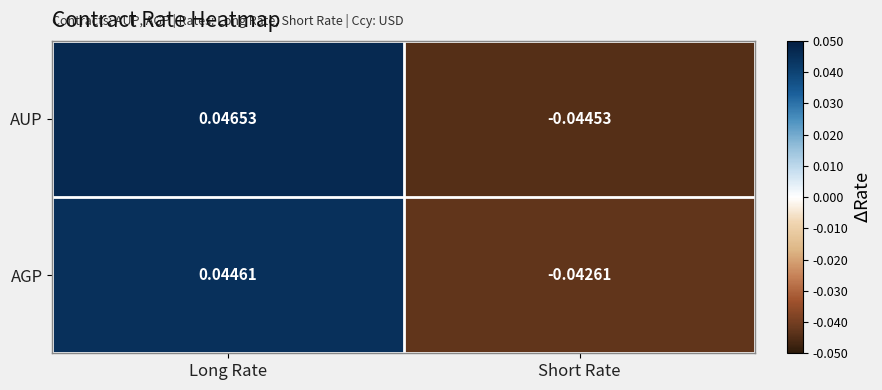

At which category is the sum across all series the highest?

Long Rate